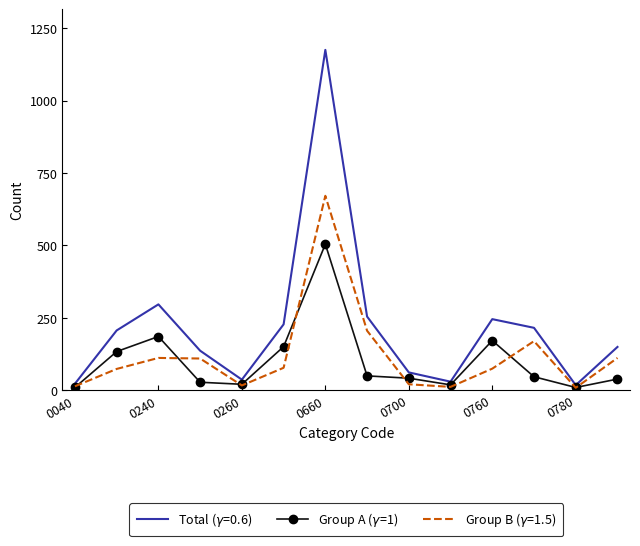

How many lines are shown in the chart?

1